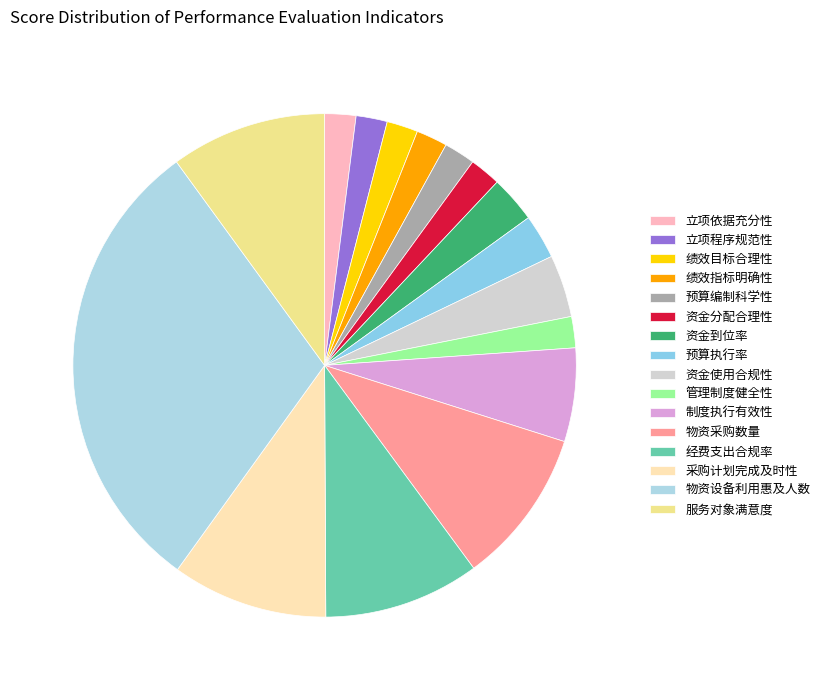

What percentage is the 资金到位率 slice, to the nearest percent?

3%